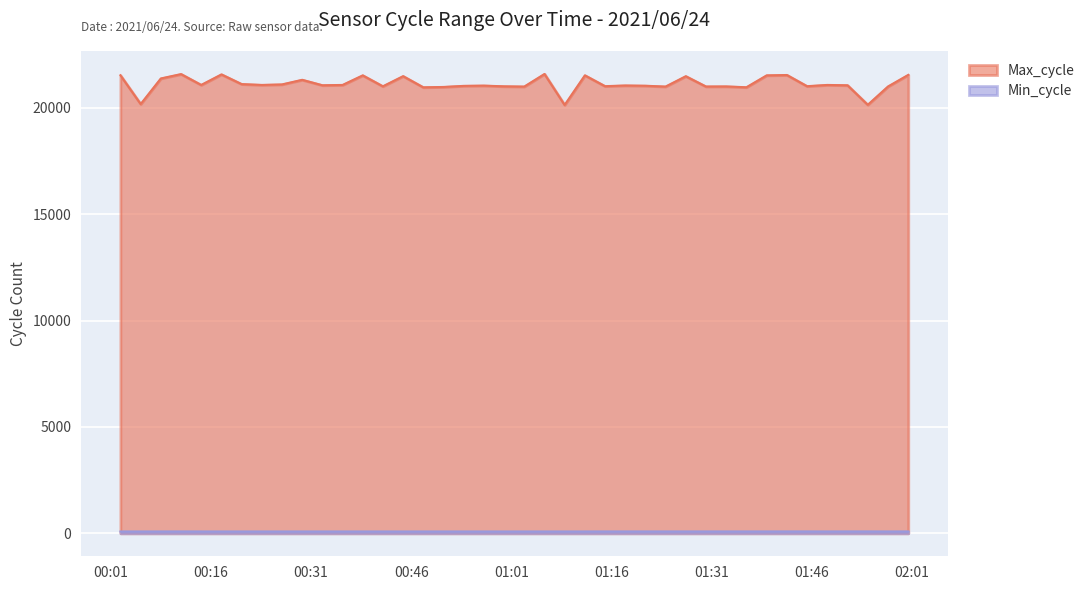

Where is the first local minimum for Min_cycle?

2021/06/24 00:44:47